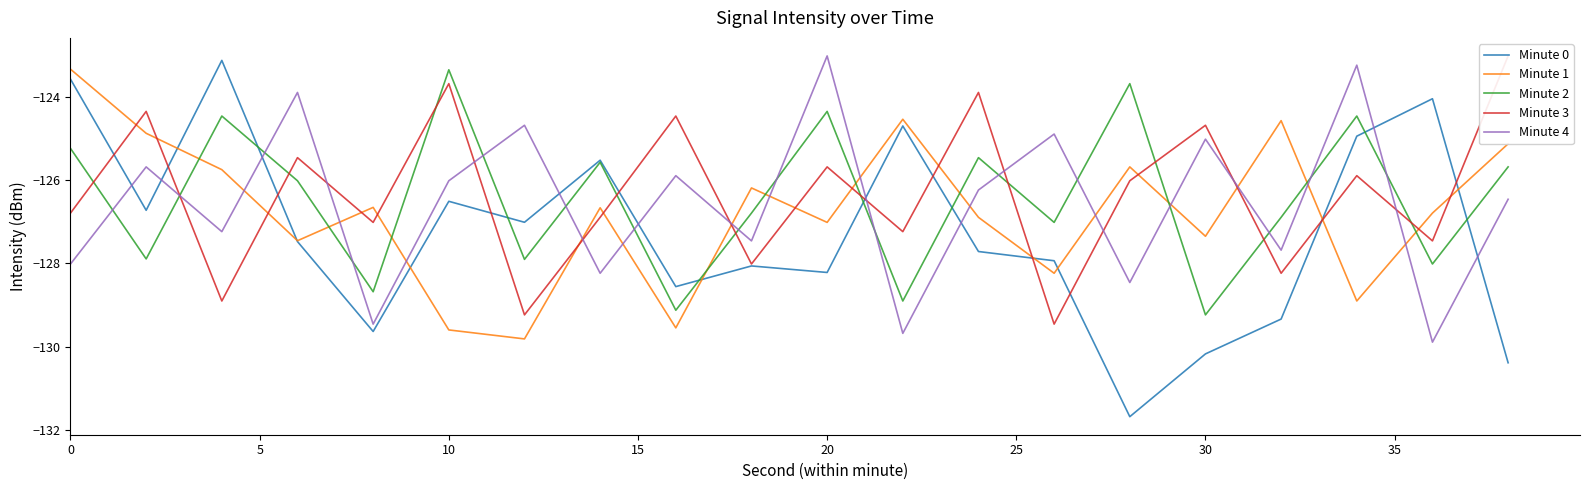

At which label does Minute 2 reach its minimum?

30